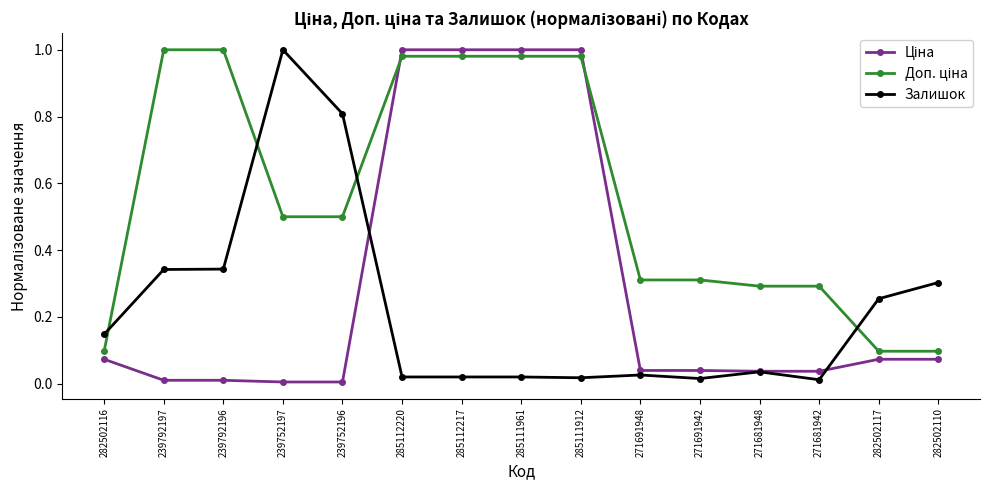

Between 239792196 and 239752197, which series saw the biggest shift?

Залишок